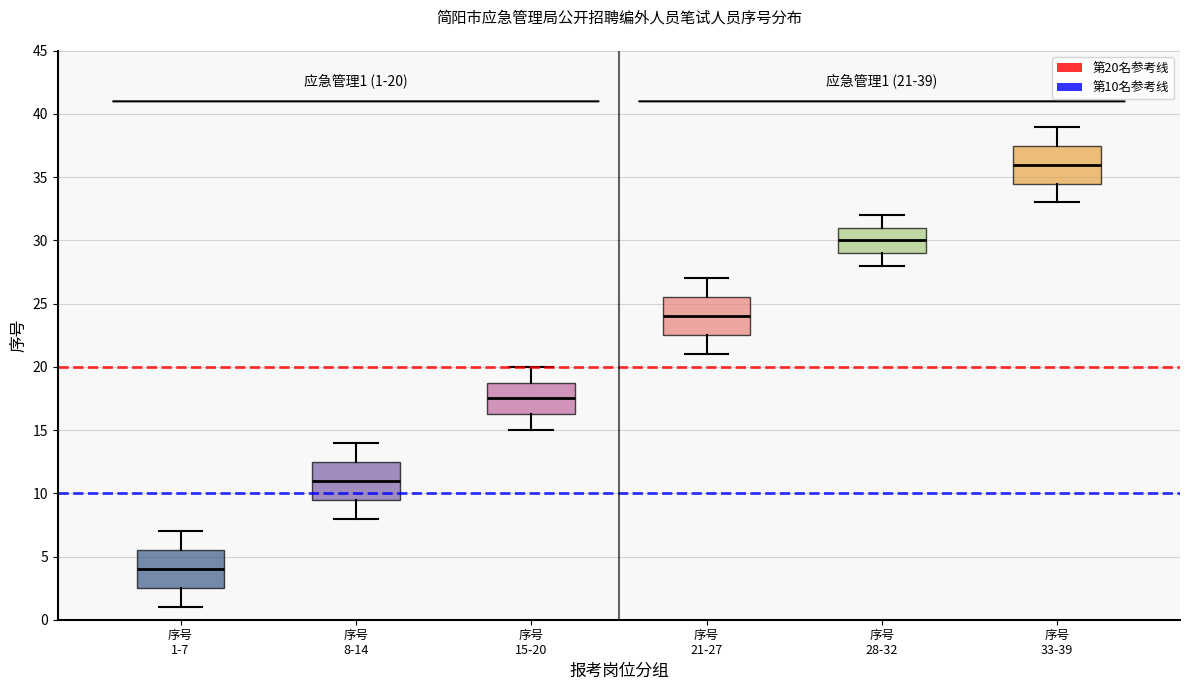

Which box's median line is the highest?

序号 33-39